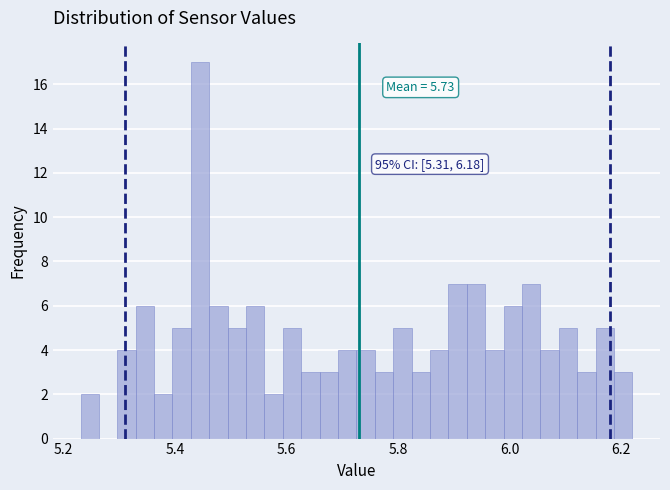

Read against the x-axis, roughly where is the centre of the tallest bar?

5.44